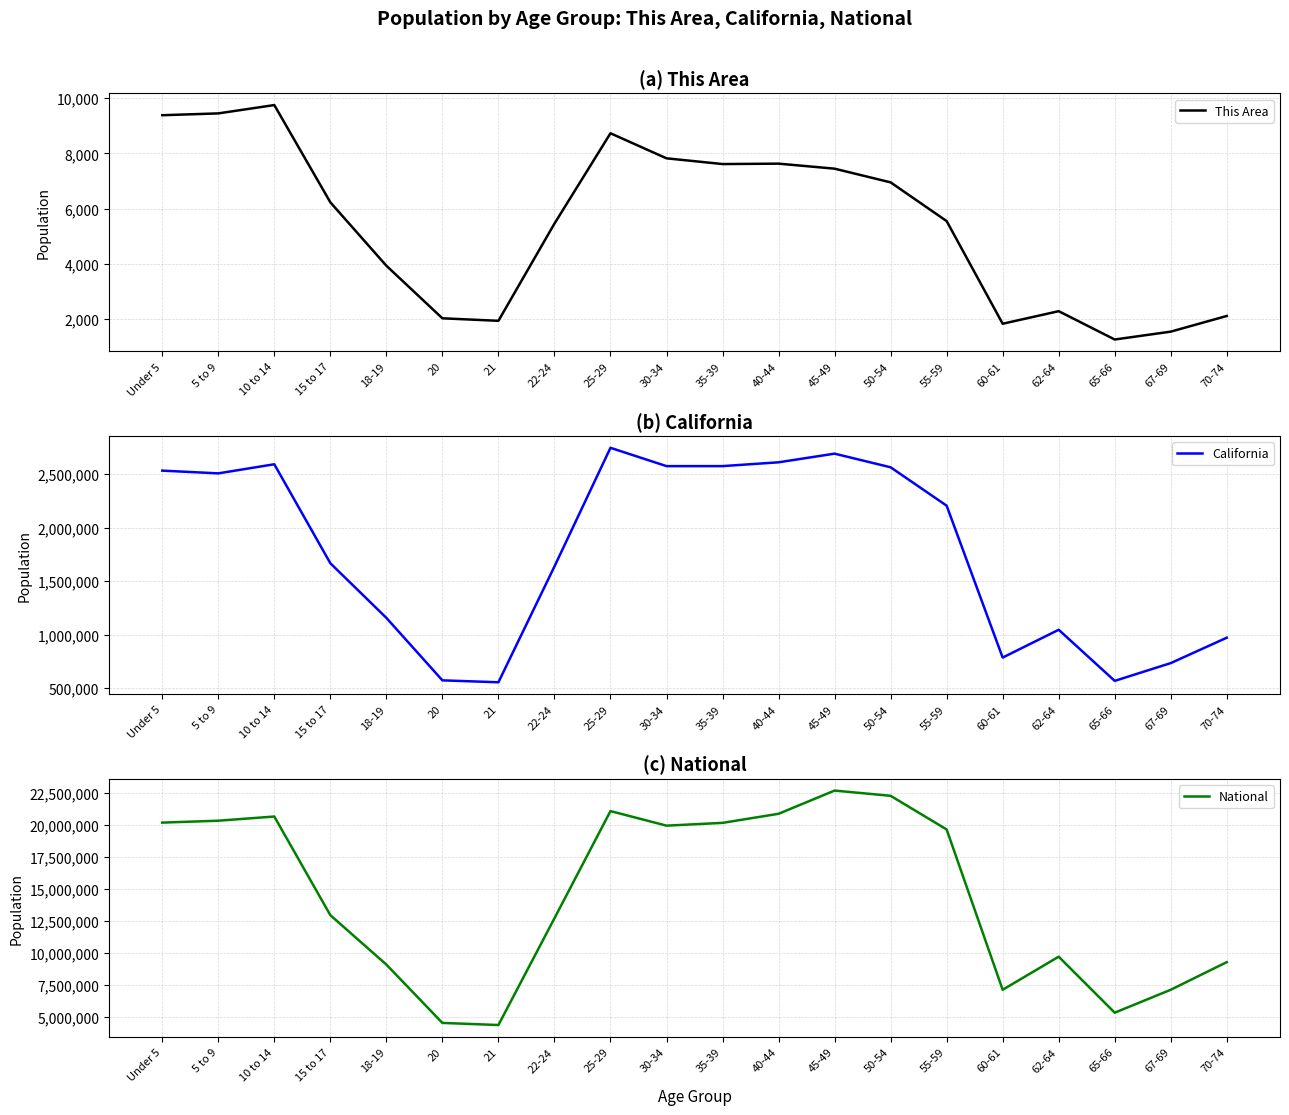

What is the spread (max minus min) of values at 40-44?

20883336